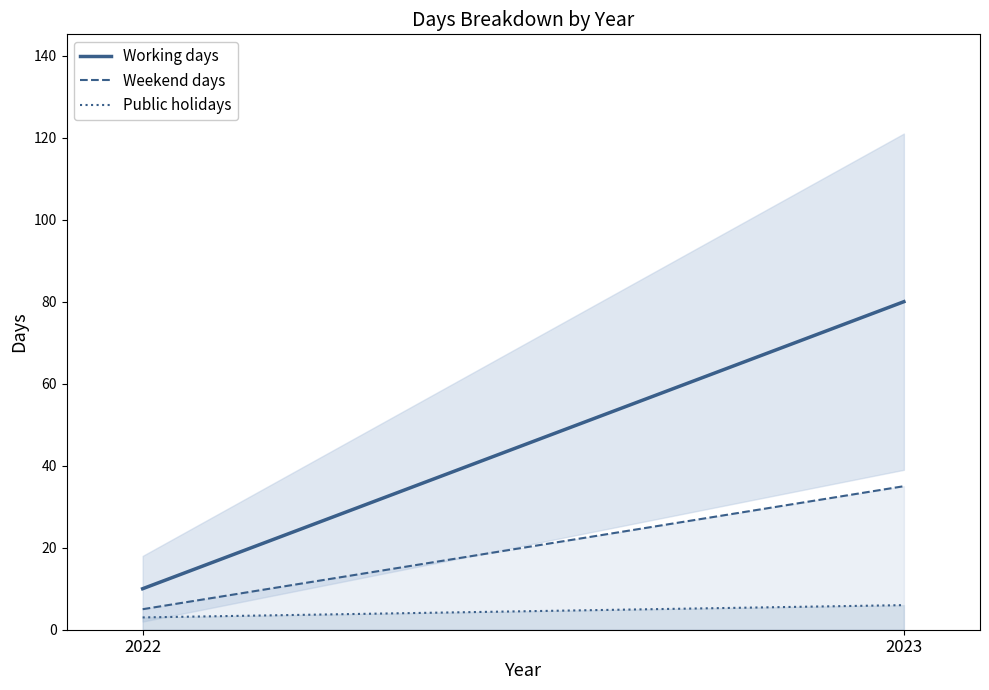

What is the average value of the Public holidays series?

4